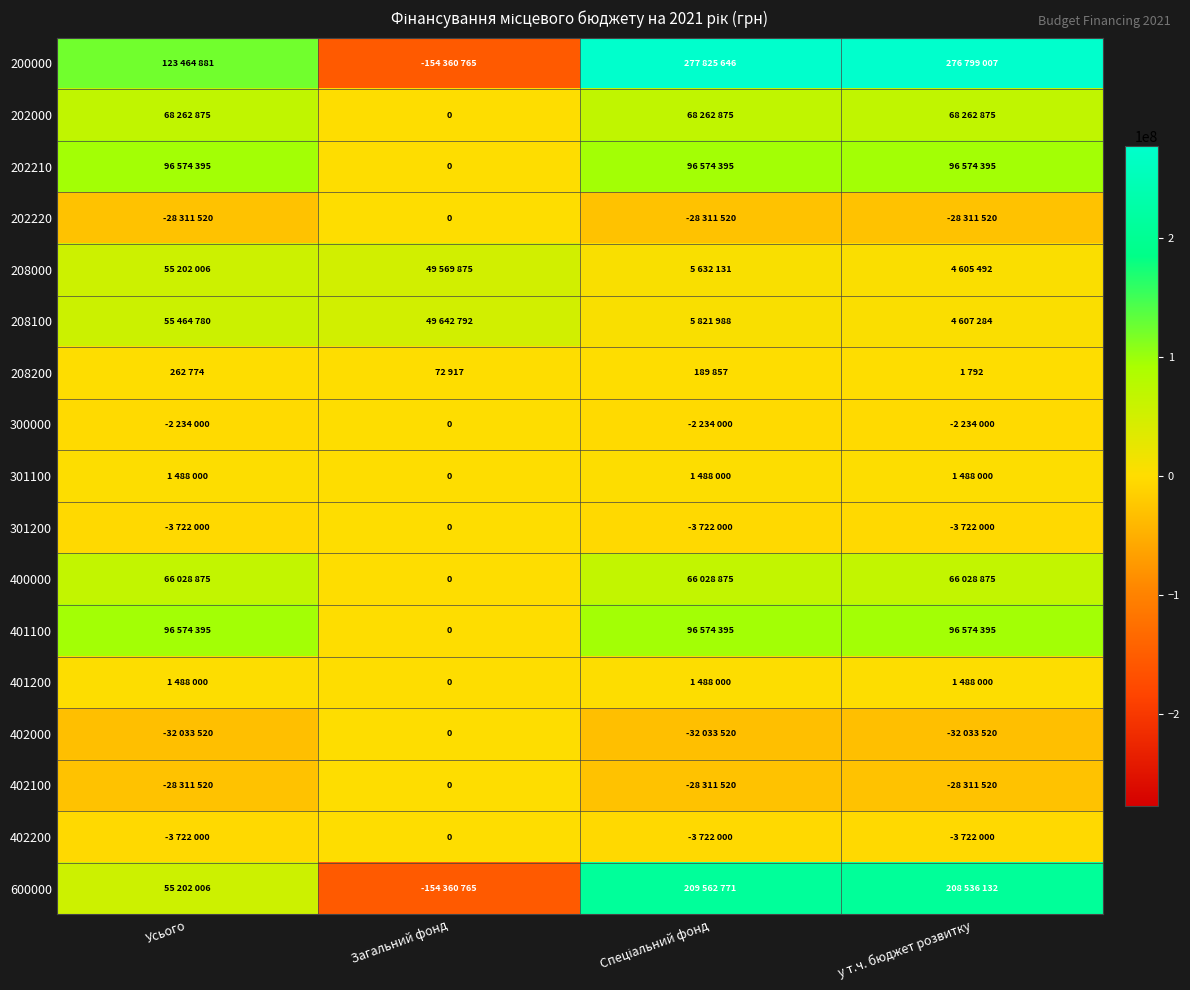

How many distinct data groups are displayed?

17